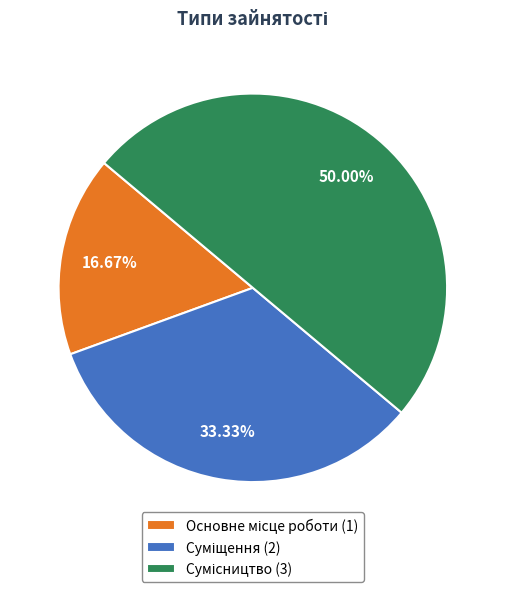

Is there a majority slice in this chart?

No